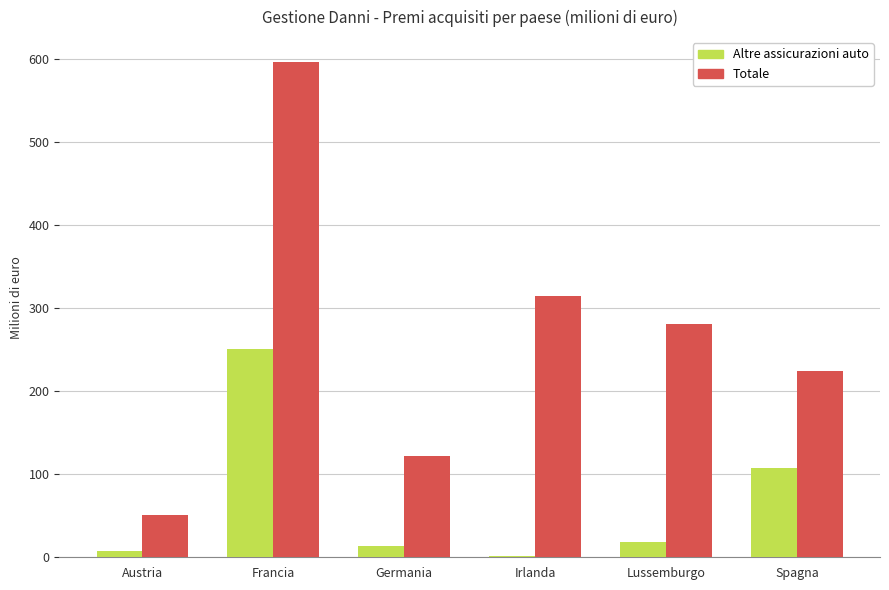

Rank the series at Irlanda from highest to lowest value.

Totale, Altre assicurazioni auto